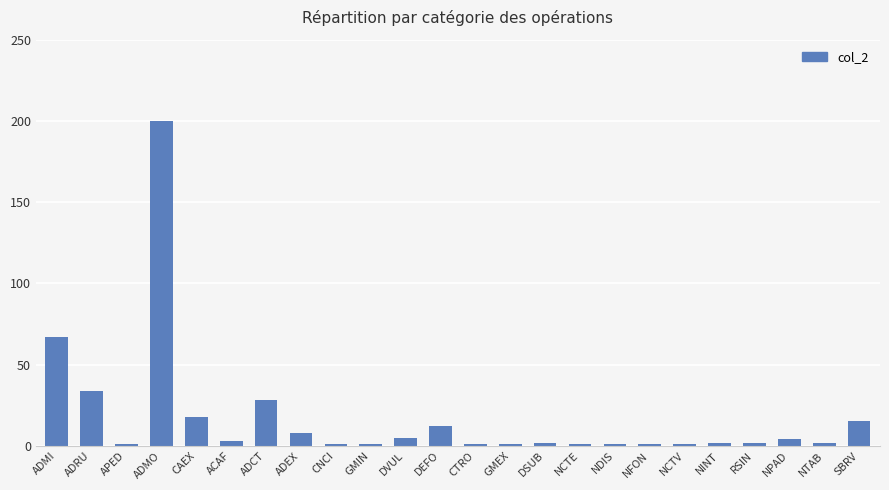

Which has a higher value, NCTV or CAEX?

CAEX